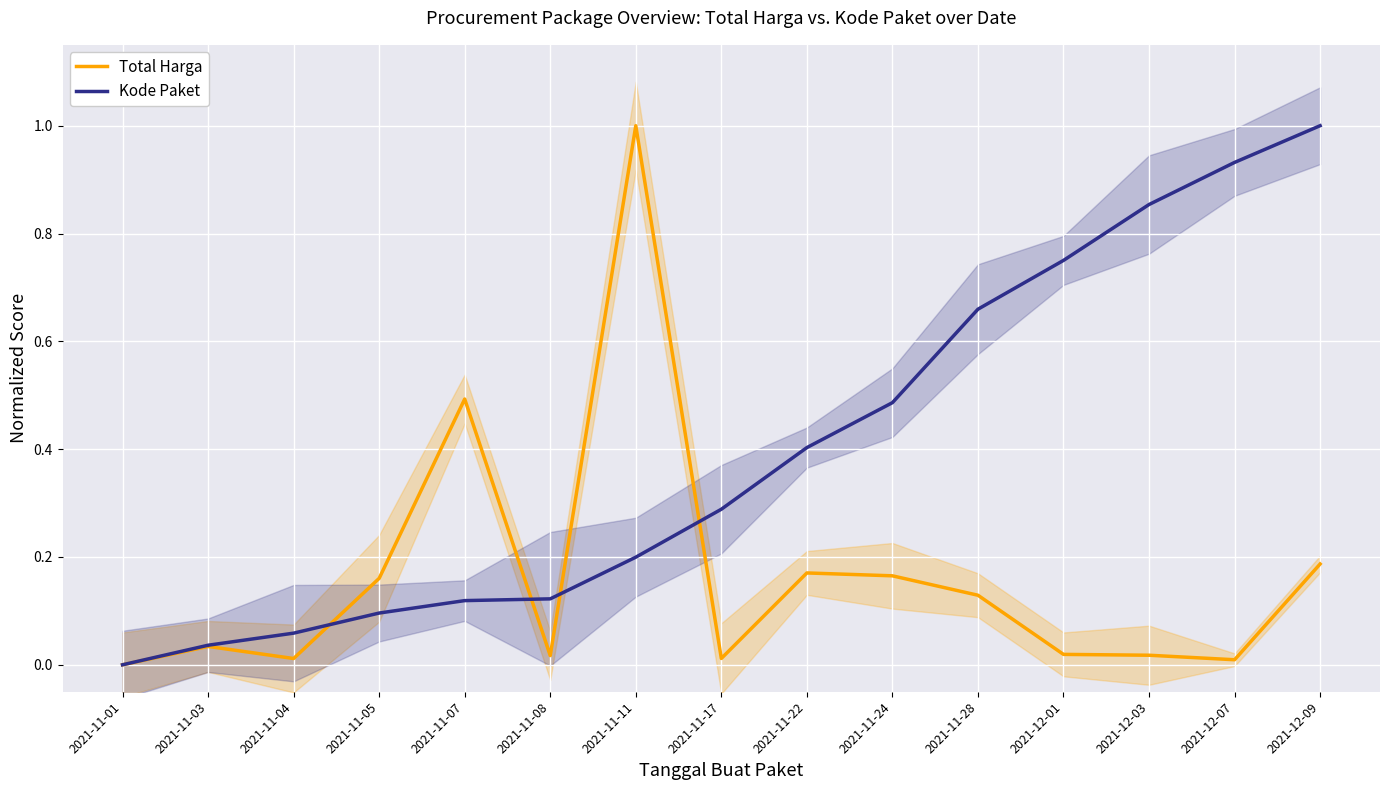

At which category is the sum across all series the highest?

2021-11-11